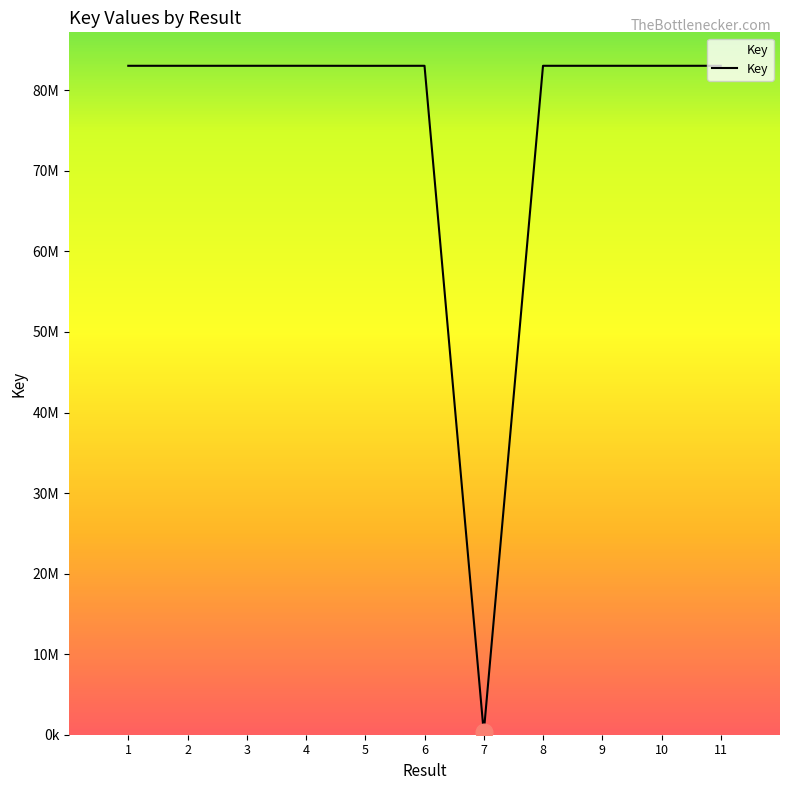

What is the ratio of the value at 11 to the value at 1?

1.0